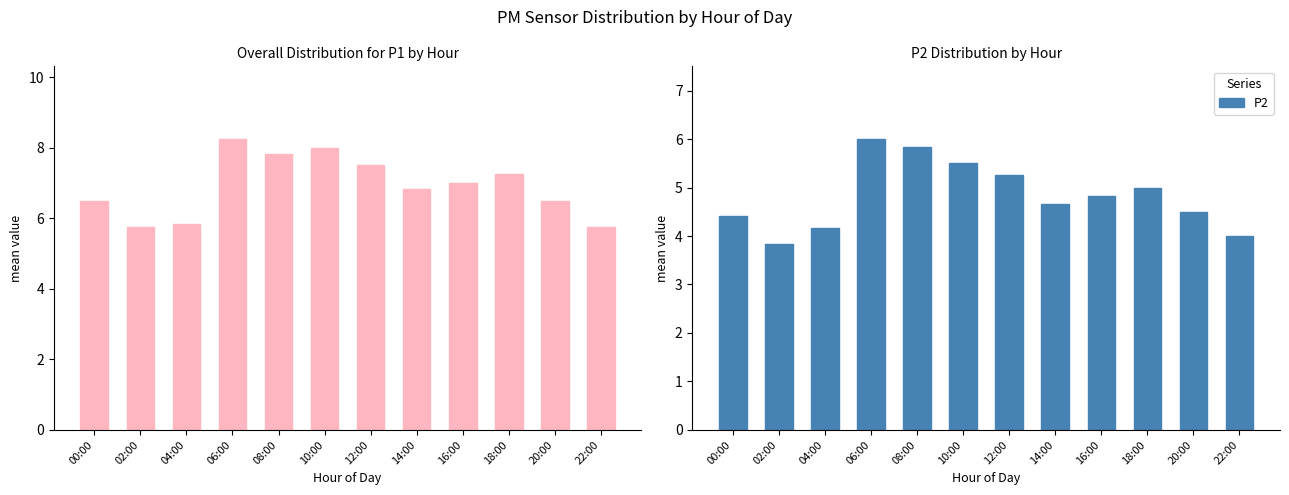

What is the label of the 2nd bar from the left?

02:00